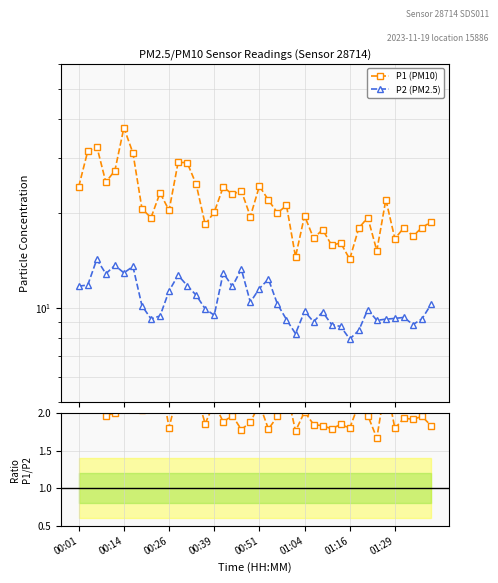

What is the difference between the maximum and minimum values in the P1/P2 series?

1.2